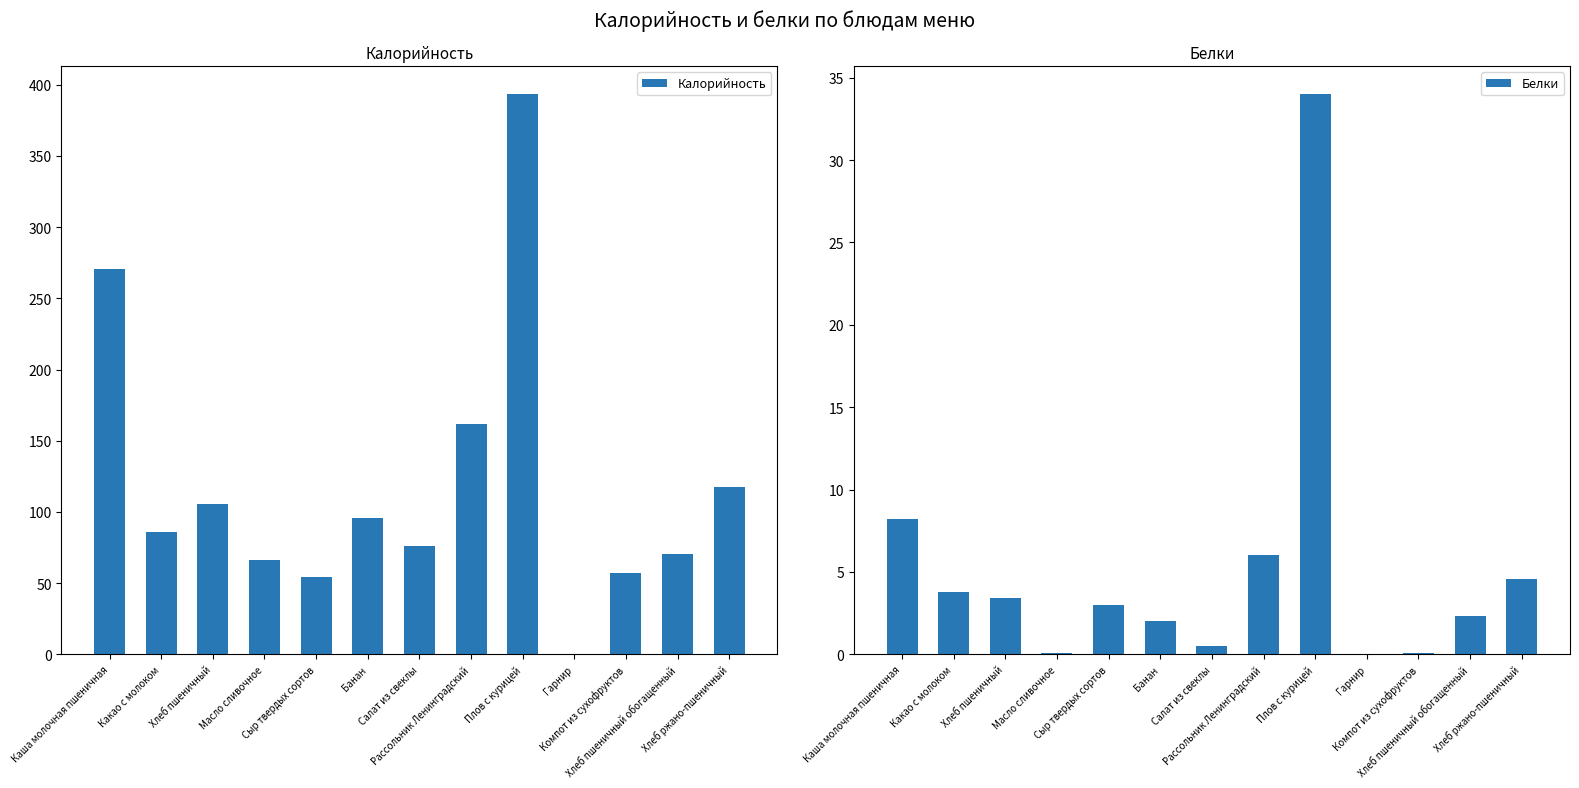

What position from the right is Банан?

8